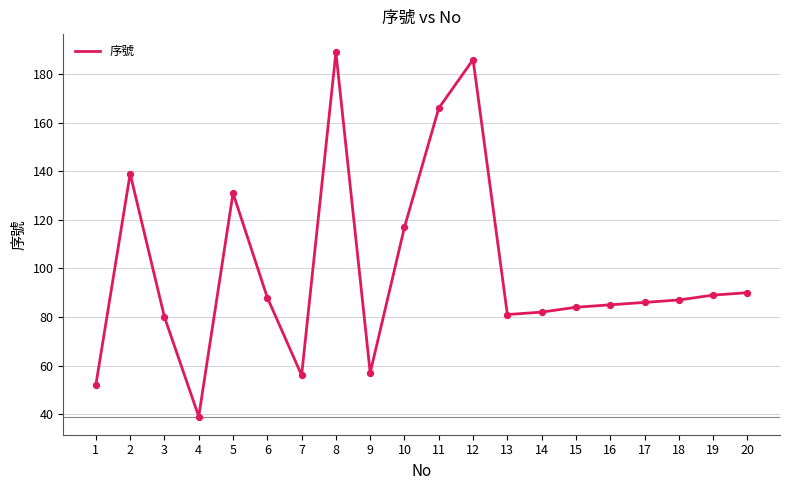

Between 14 and 3, which is larger?

14